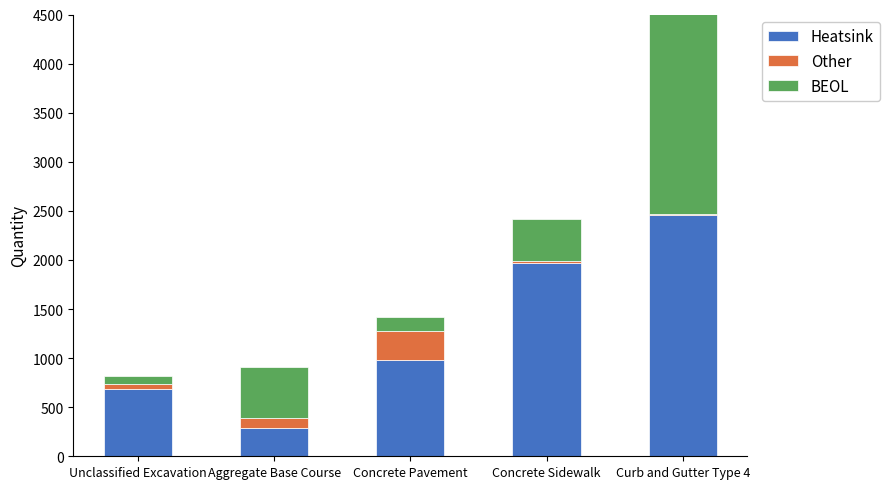

What position from the left is Curb and Gutter Type 4?

5